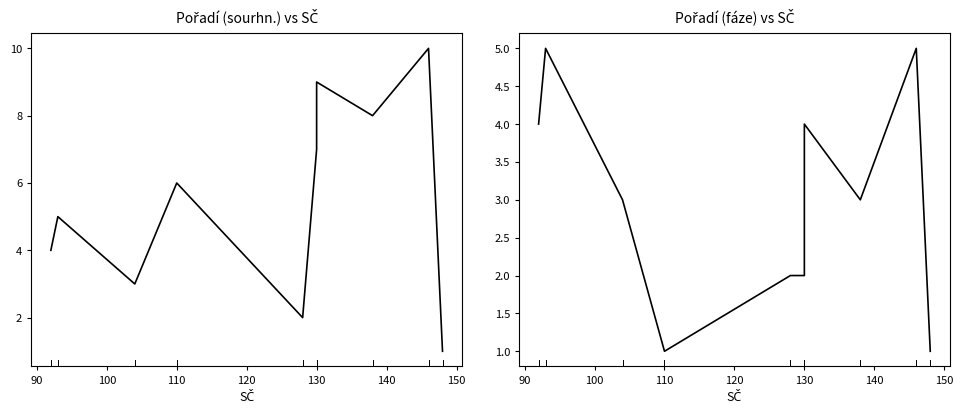

Between 130 and 150, which series saw the biggest shift?

Pořadí (sourhn.)